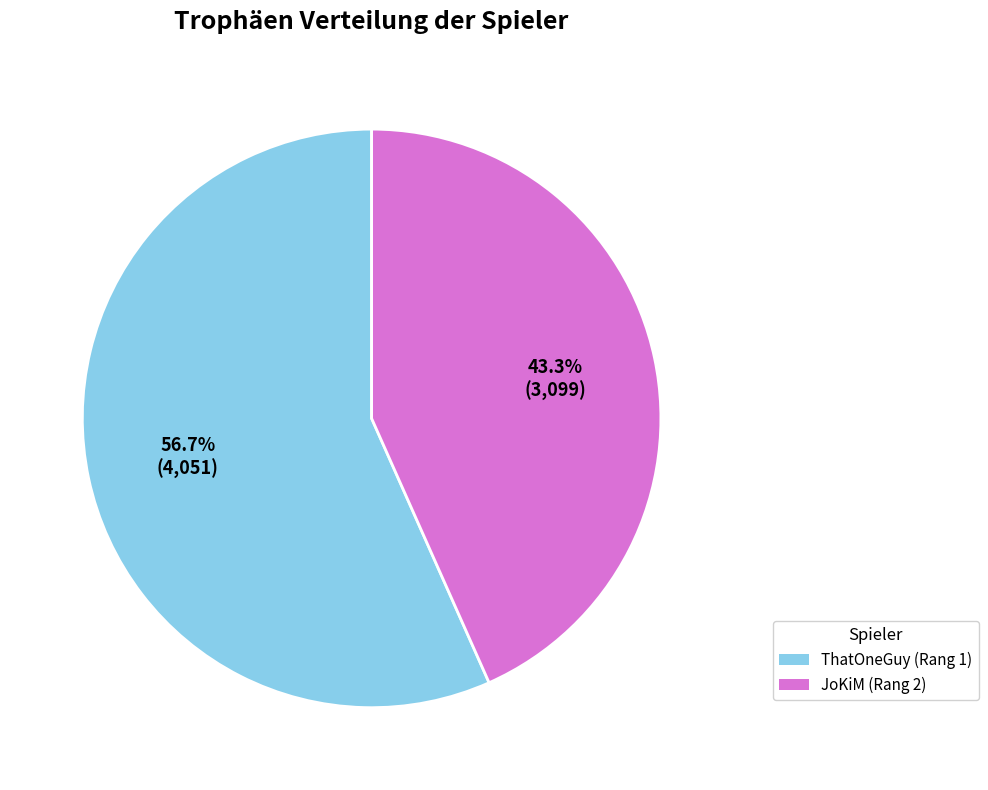

How many slices are in this pie chart?

2